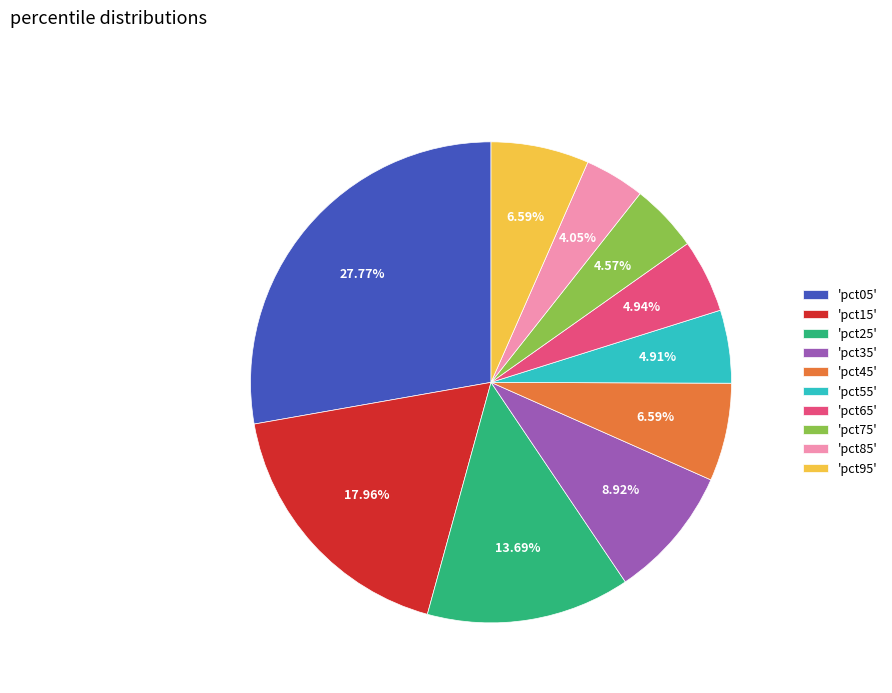

Between 'pct65' and 'pct45', which is larger?

'pct45'